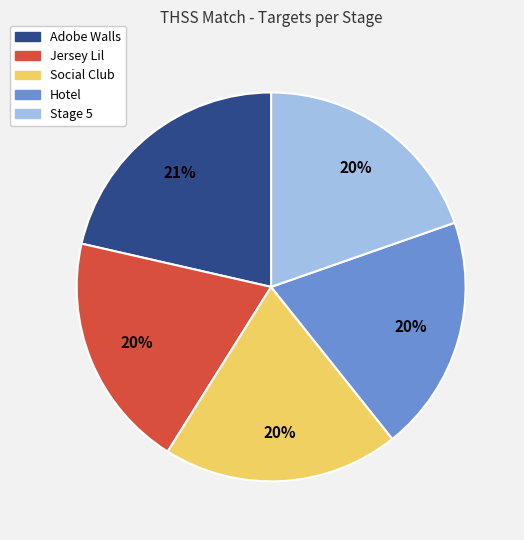

Which slice is the largest?

Adobe Walls